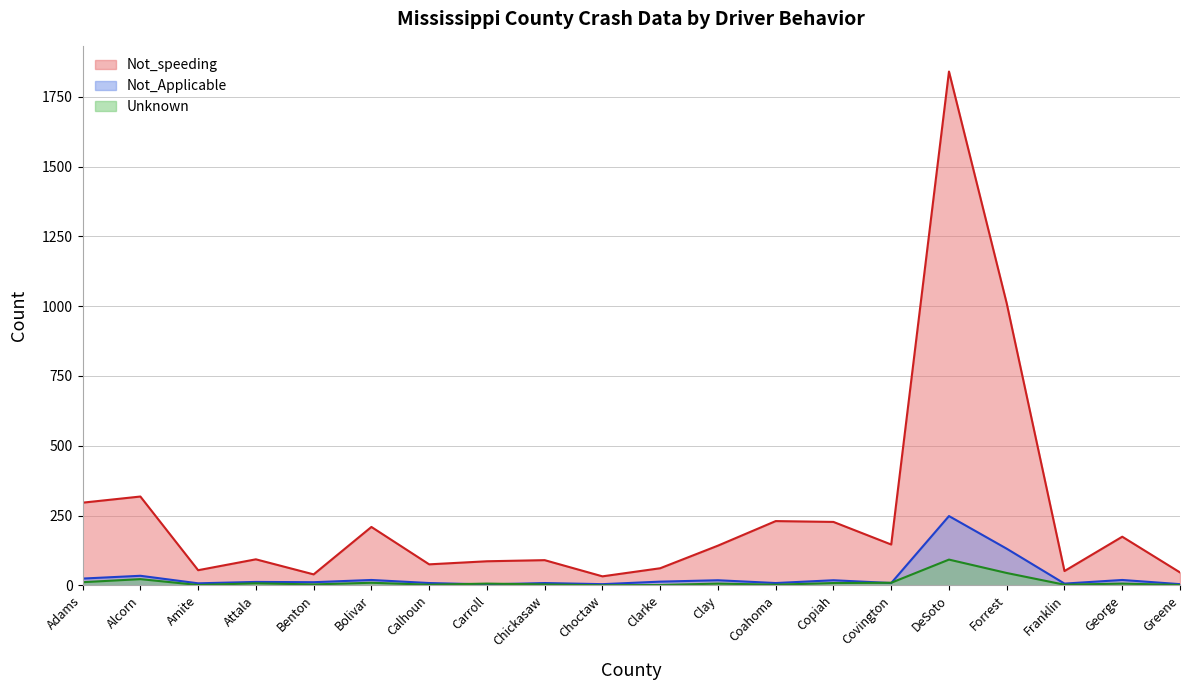

What is the difference between the Not_Applicable values at Clay and Amite?

11